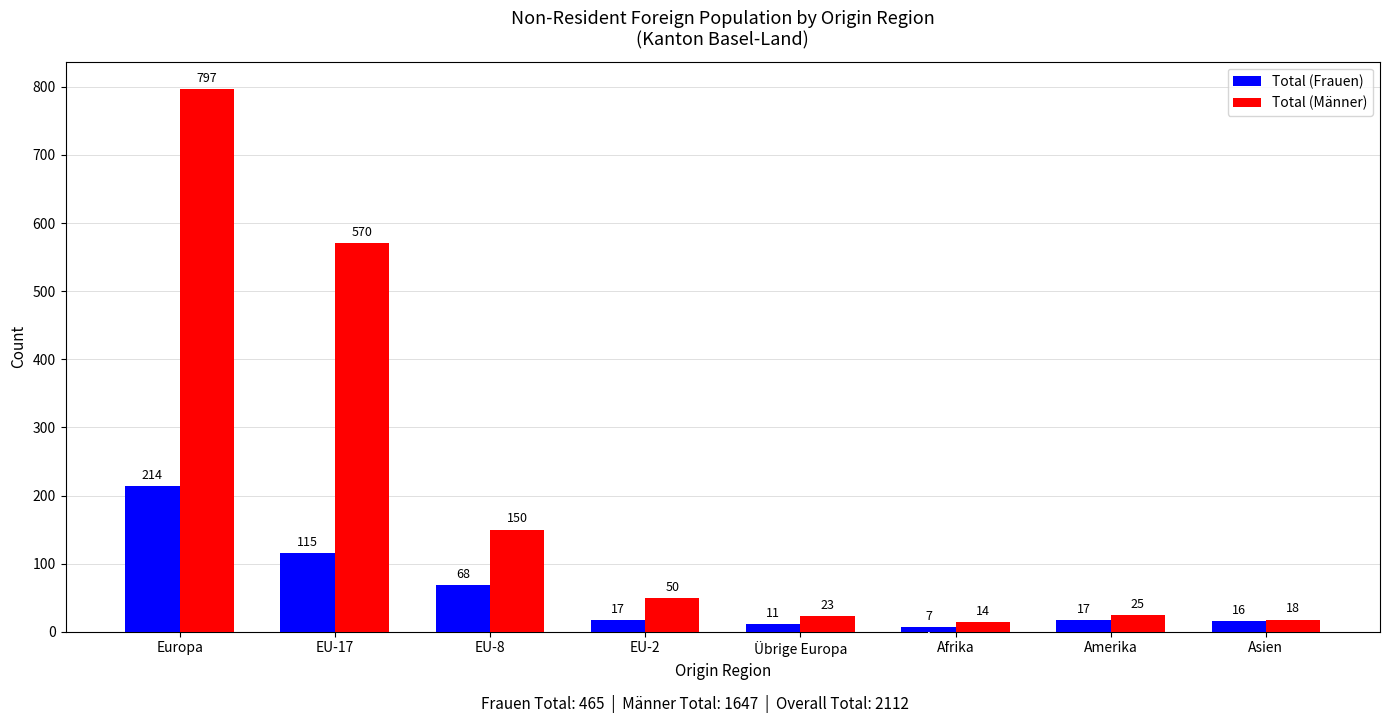

Reading left to right, what are all the values shown in this chart?

Total (Frauen): 214	115	68	17	11	7	17	16
Total (Männer): 797	570	150	50	23	14	25	18